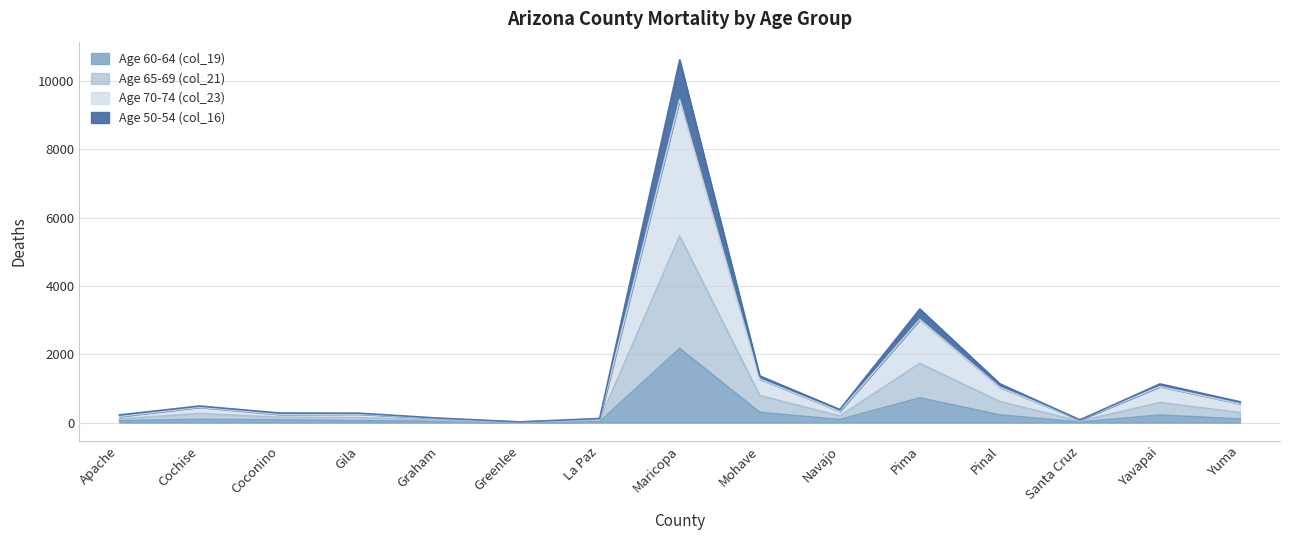

What is the difference between the second highest and second lowest values in the Age 50-54 (col_16) series?

3246